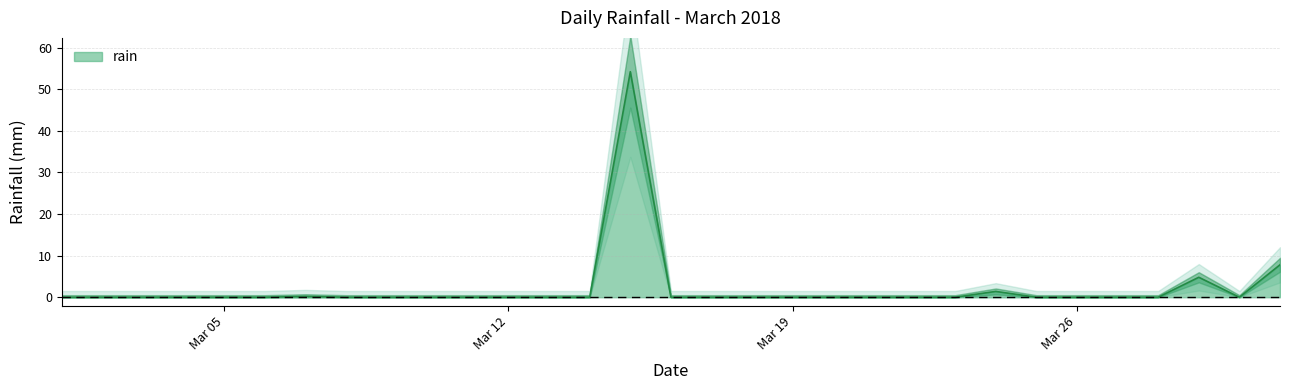

What is the highest value of the rain series?

54.2